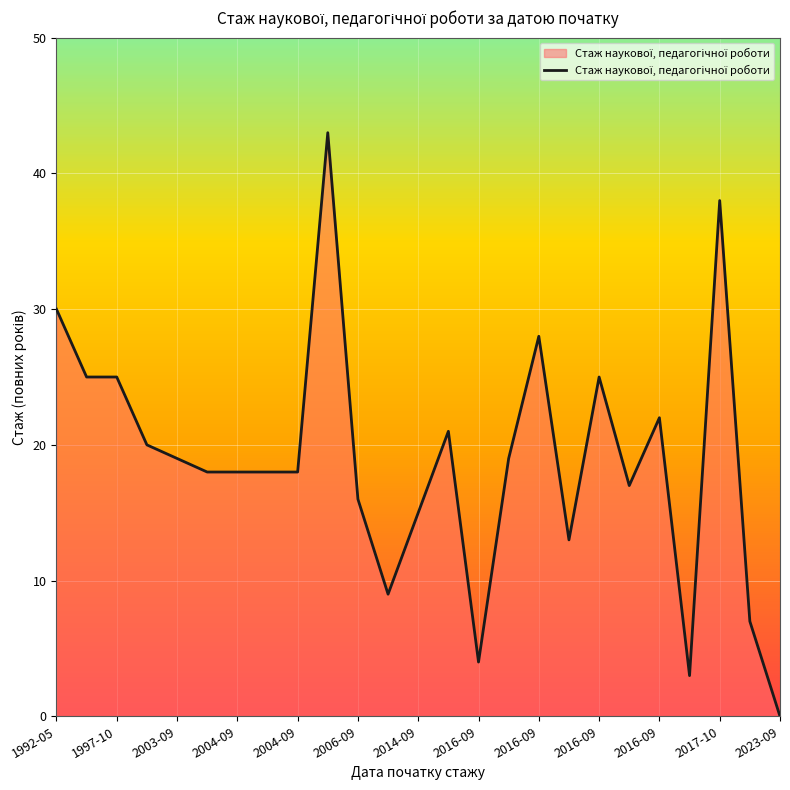

What is the maximum value shown in the chart?

43